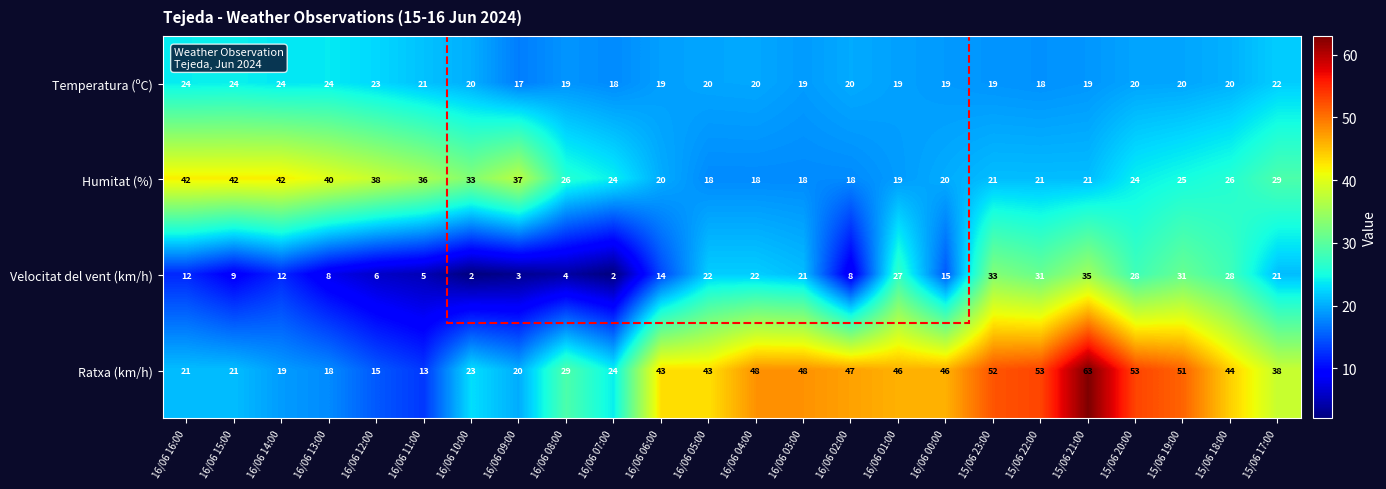

What is the total value across all series at 16/06 14:00?

97